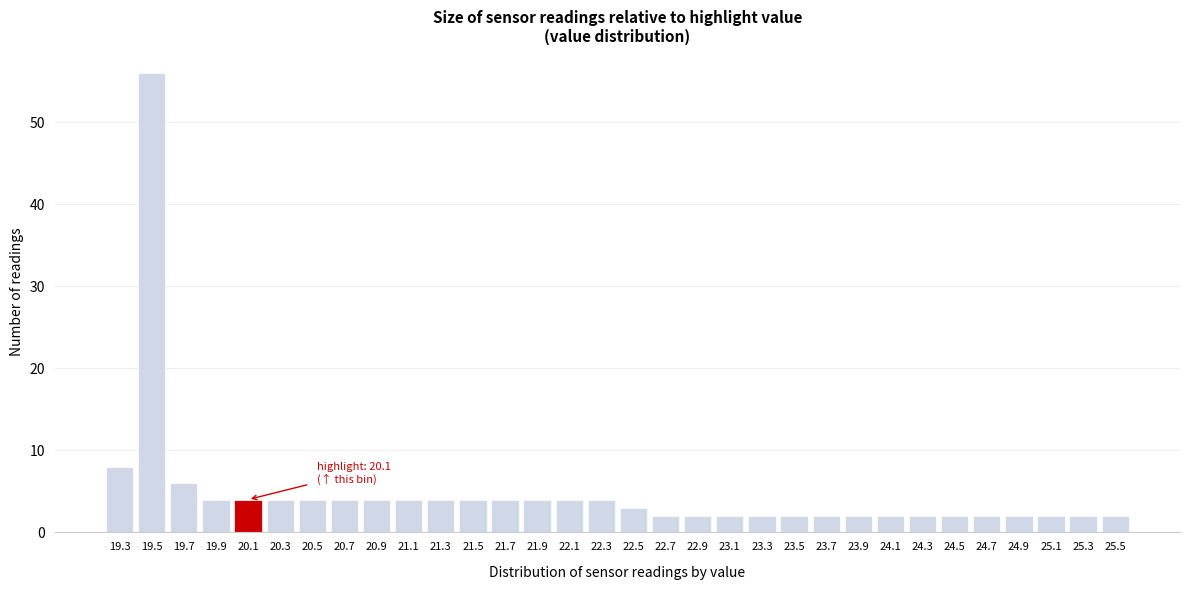

At which label is the value closest to 29?

19.3